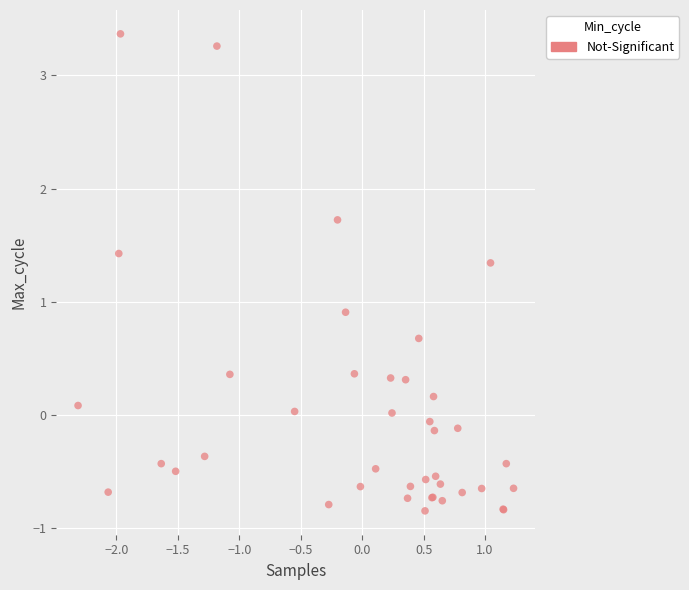

What Y value in the scatter plot is closest to 1?

0.9